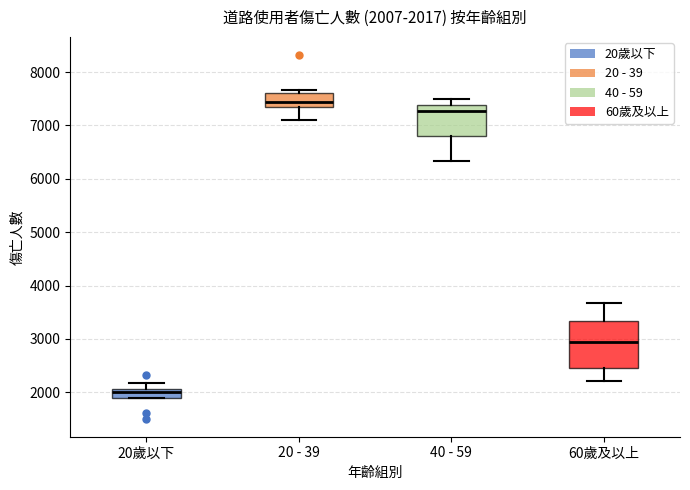

Comparing the boxes themselves (not the whiskers), which one is the tallest?

60歲及以上